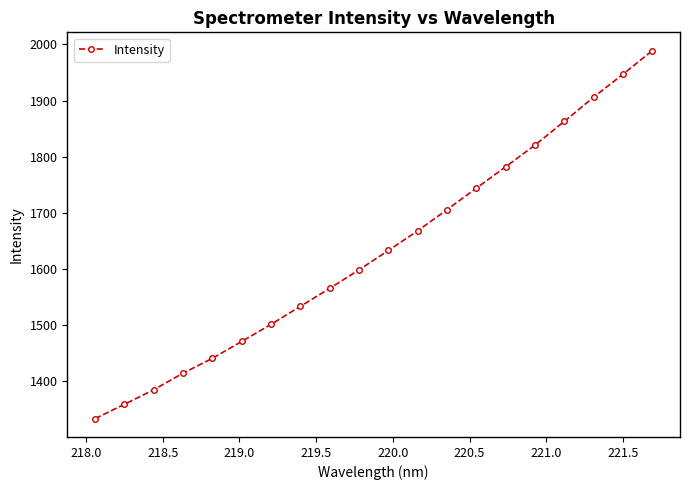

Is this an area chart (filled region under the line)?

No